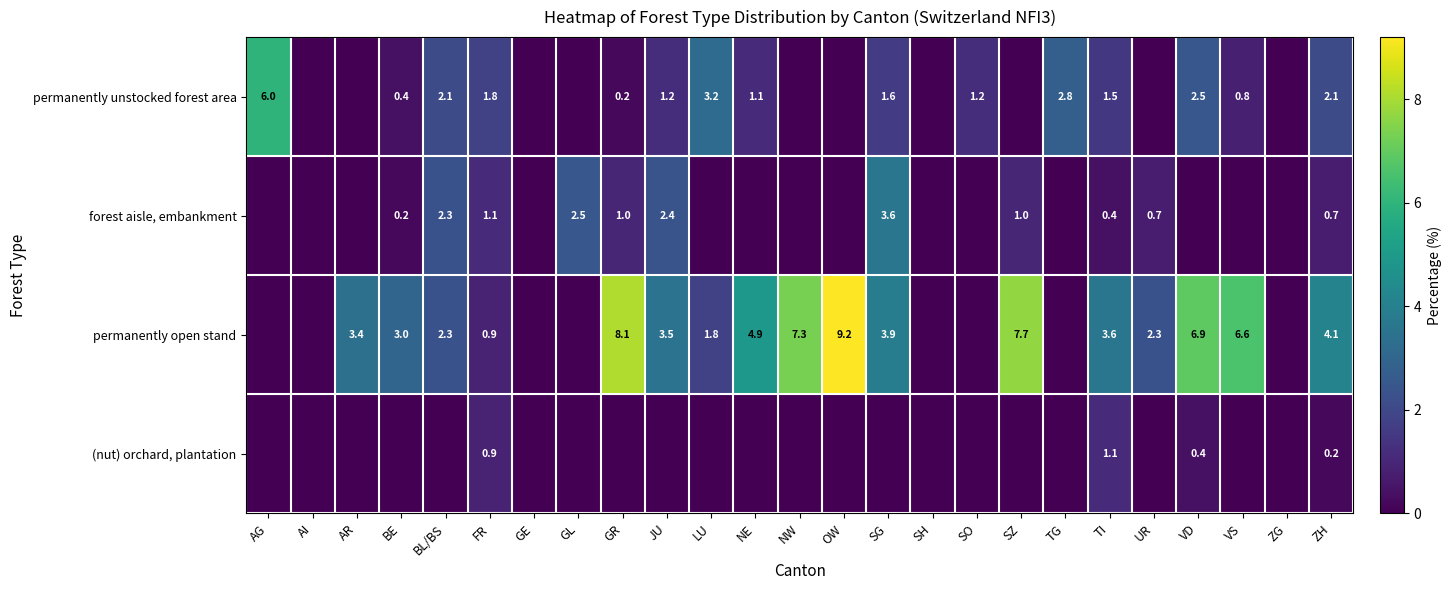

Is it true that permanently open stand equals 13.9 at OW?

False